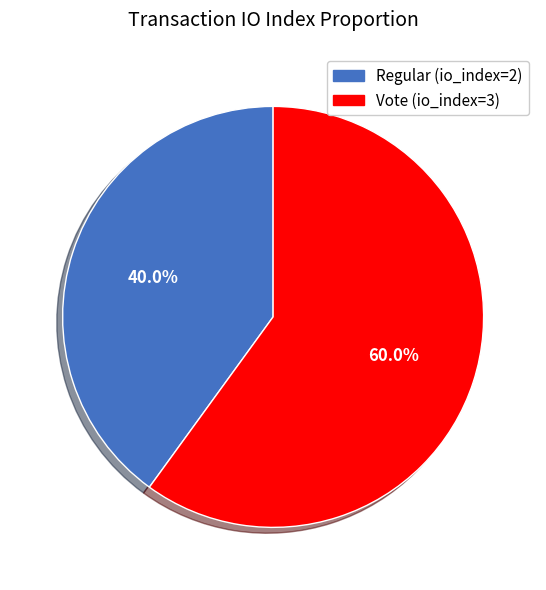

How many slices are in this pie chart?

2